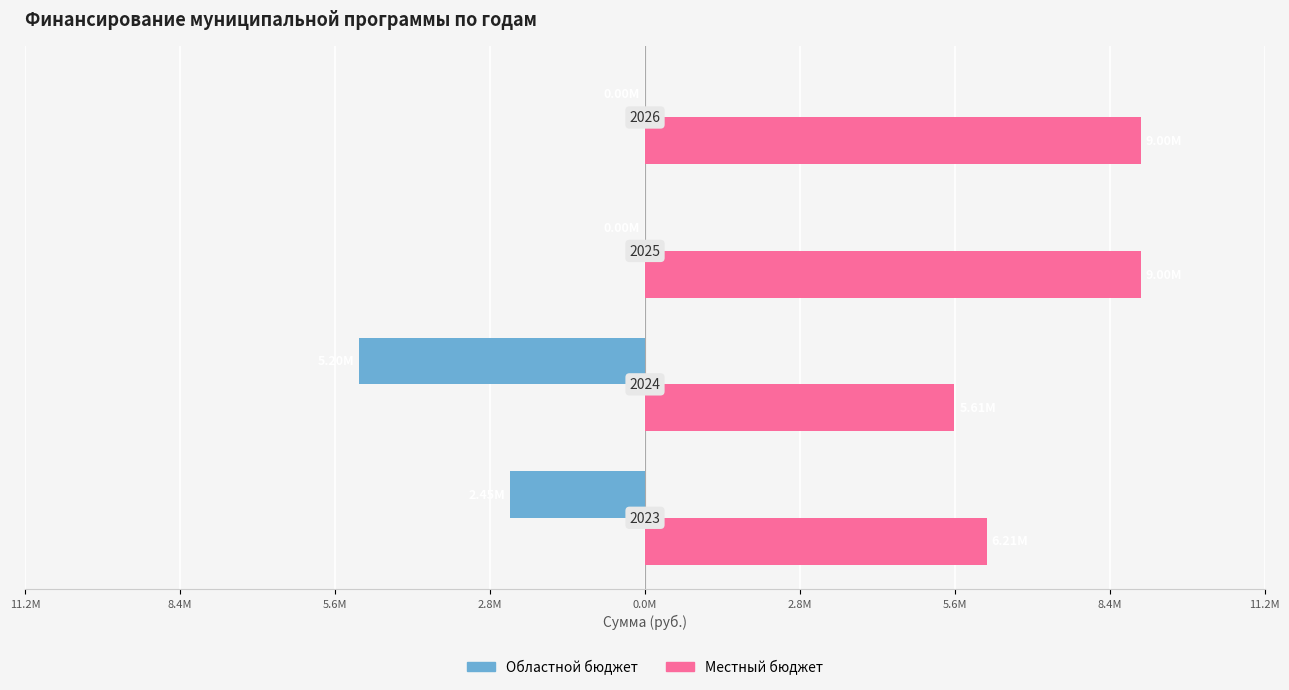

Rank the series by their maximum value, from highest to lowest.

Местный бюджет, Областной бюджет